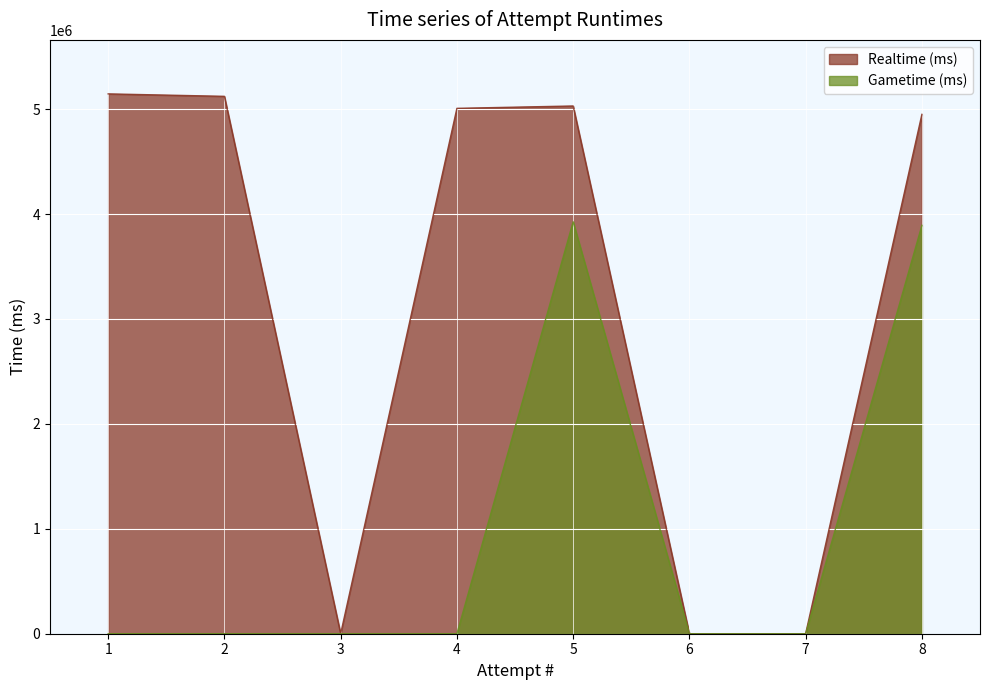

List the labels in order of Gametime (ms) value, largest first.

5, 8, 1, 2, 3, 4, 6, 7